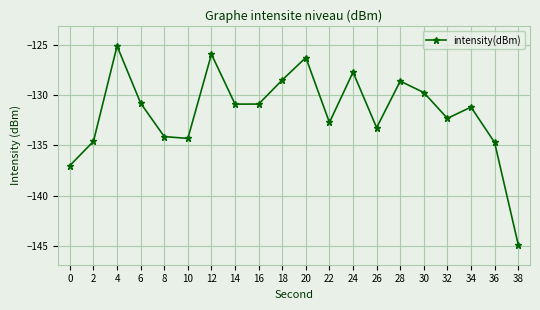

What is the greatest value displayed?

-125.1